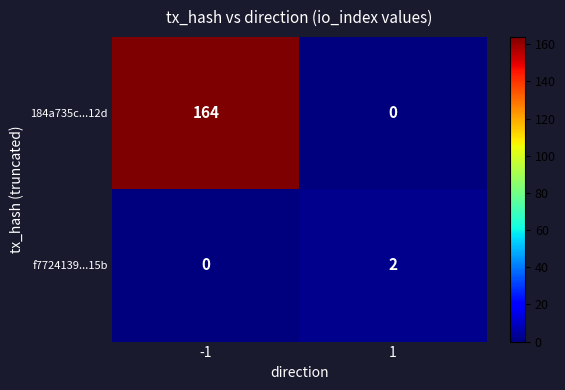

Between -1 and 1, which series saw the biggest shift?

184a735c...12d